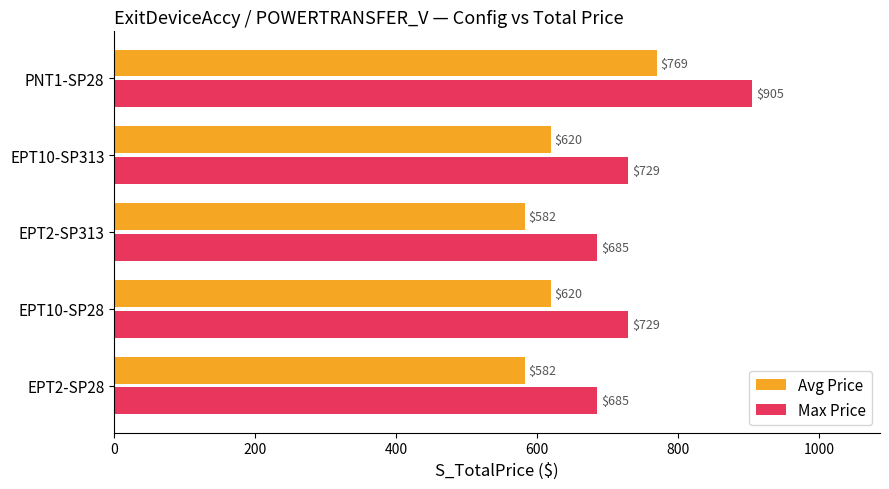

The value of Max Price at EPT10-SP313 is 1176.5. True or false?

False